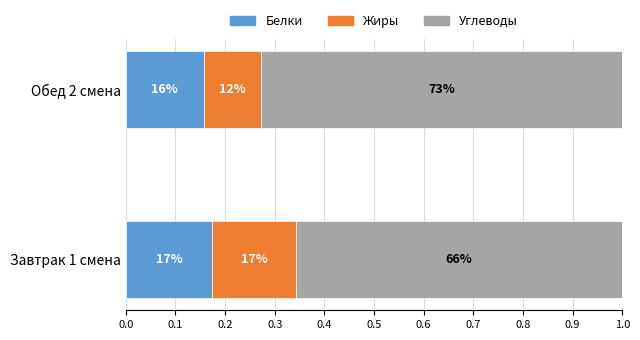

What is the difference between the maximum and minimum values in the Углеводы series?

0.1